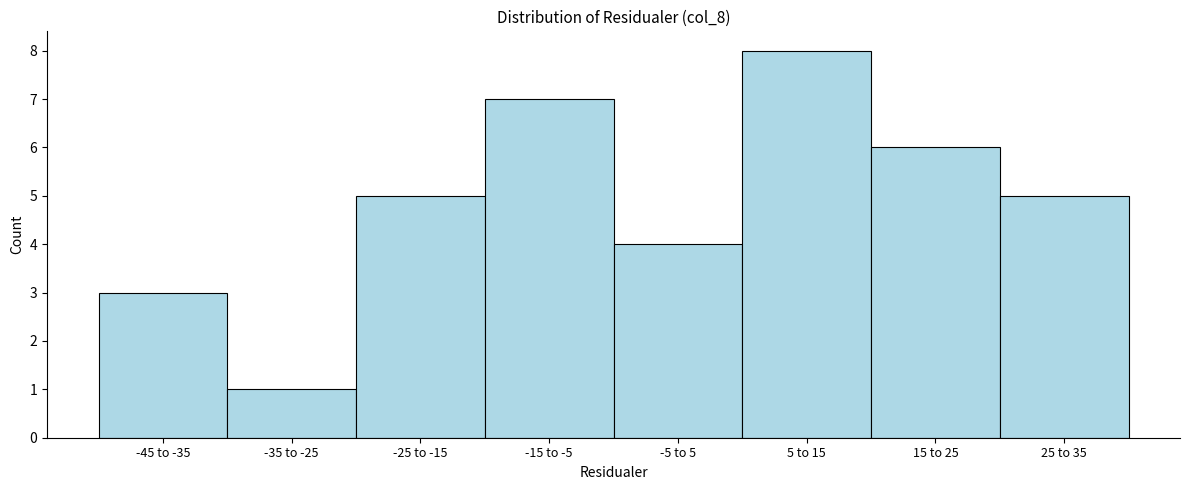

Reading right to left, list all the values displayed in this chart.

5	6	8	4	7	5	1	3